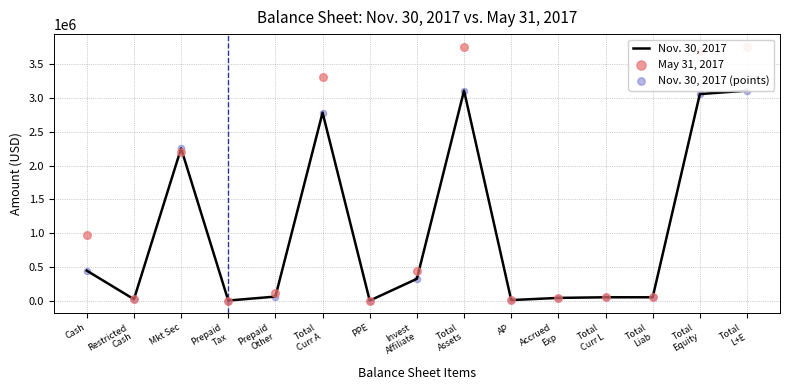

At how many categories does at least one series exceed 3435411?

3